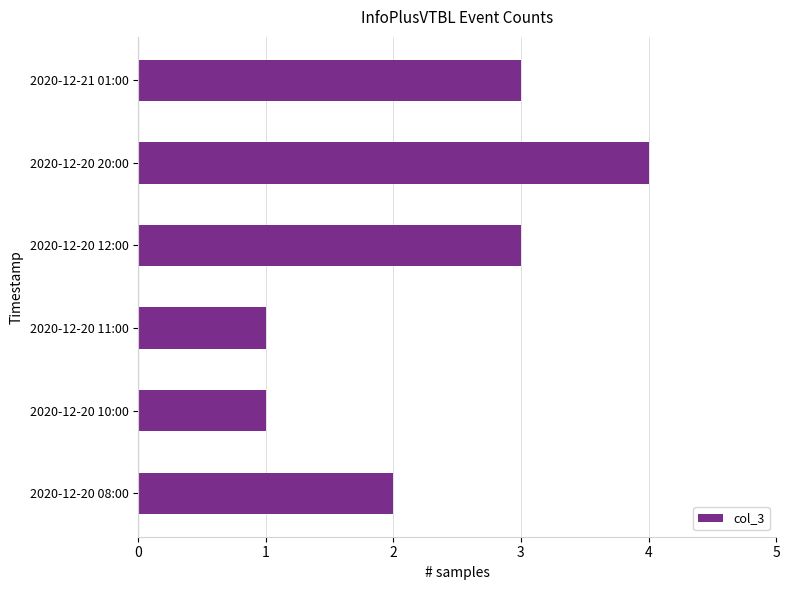

What is the ratio of the value at 2020-12-20 20:00 to the value at 2020-12-21 01:00?

1.3